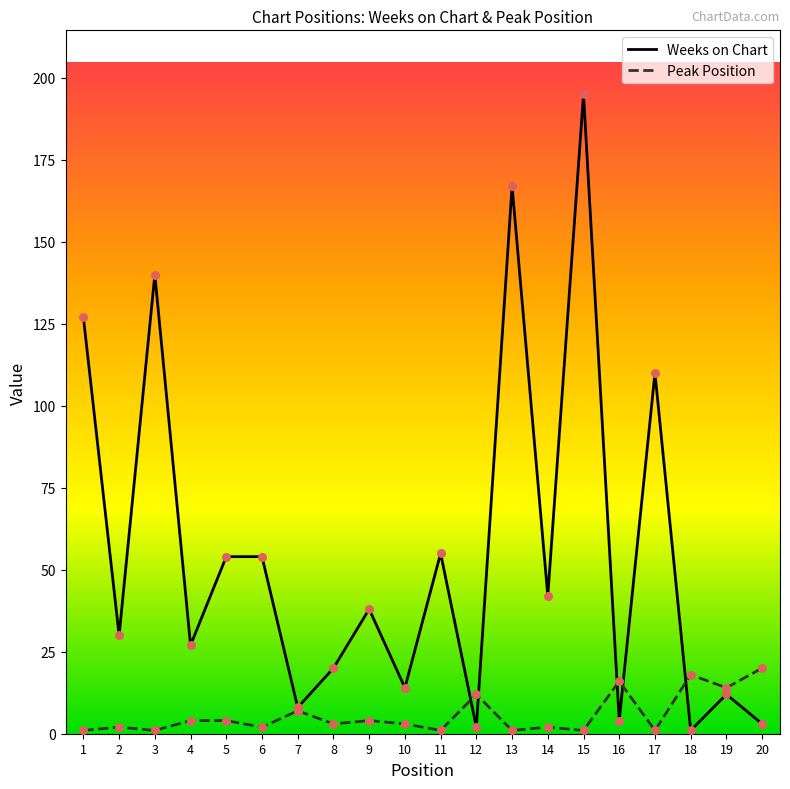

At which category is the sum across all series the highest?

15